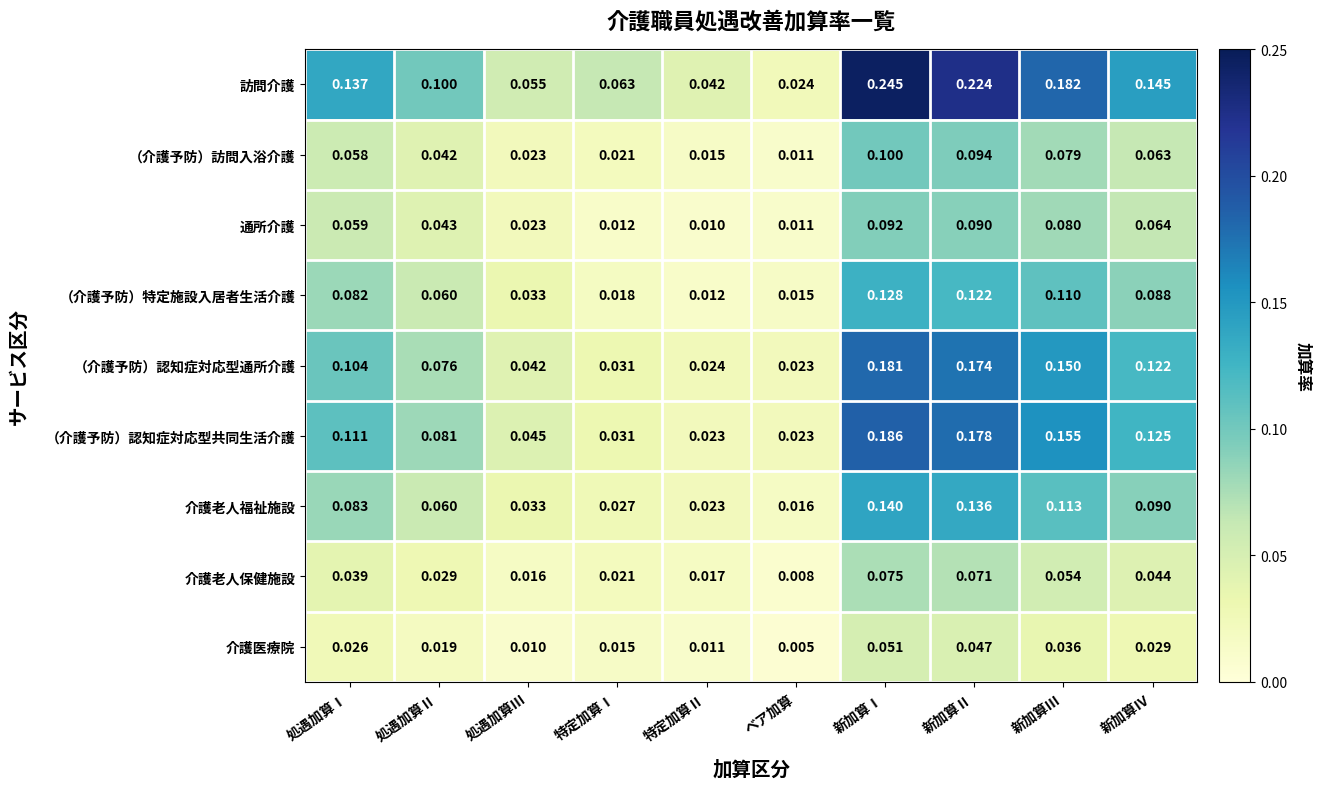

Which label corresponds to the largest value in the chart?

新加算Ⅰ